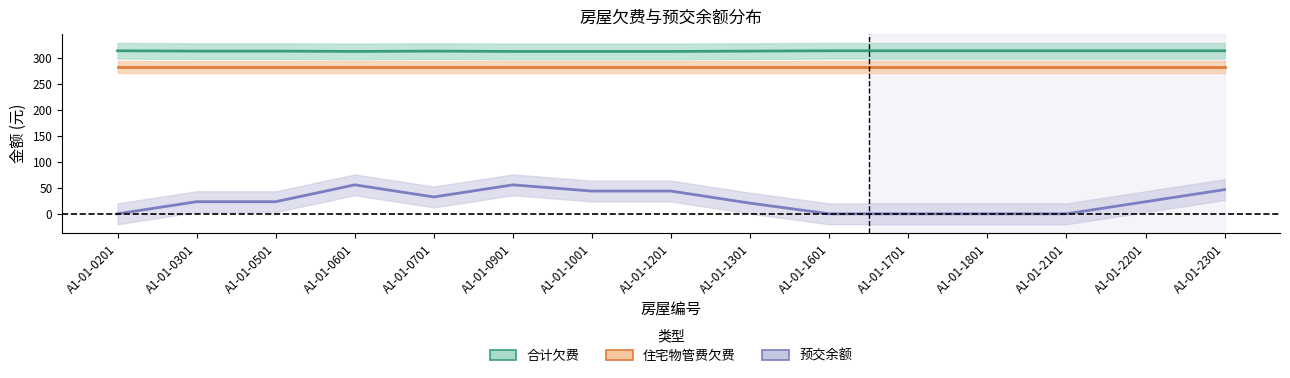

What is the sum of all 合计欠费 values?

4686.5